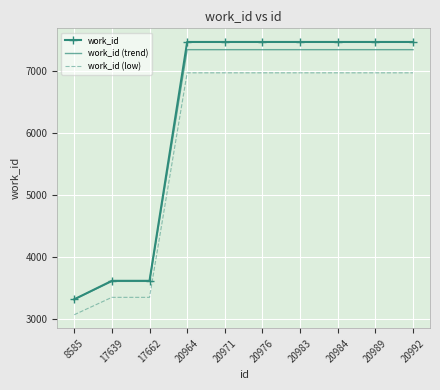

True or false: work_id (trend) and work_id (low) intersect in this chart.

False